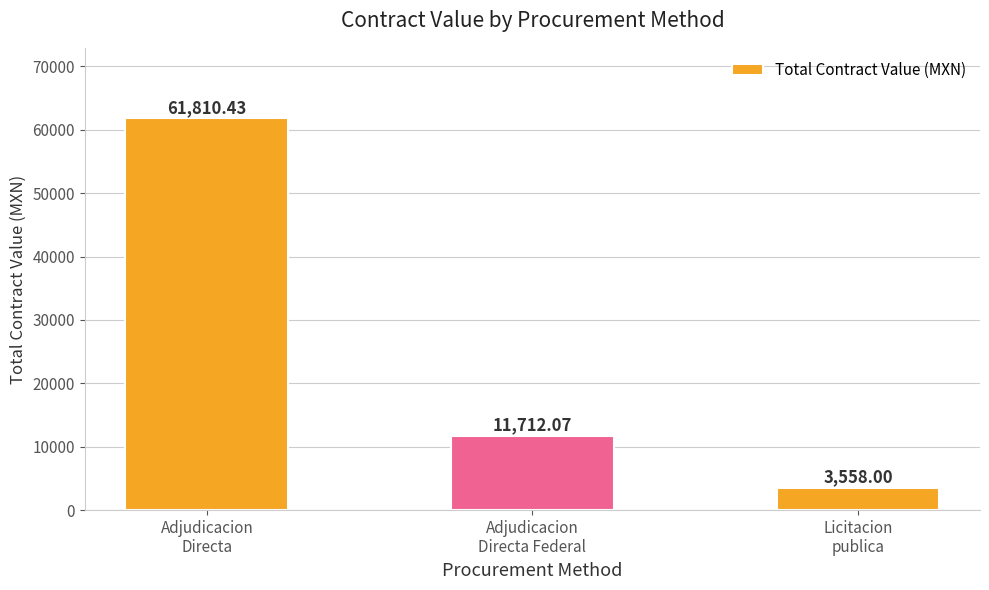

Between Adjudicacion
Directa and Adjudicacion
Directa Federal, which is larger?

Adjudicacion
Directa